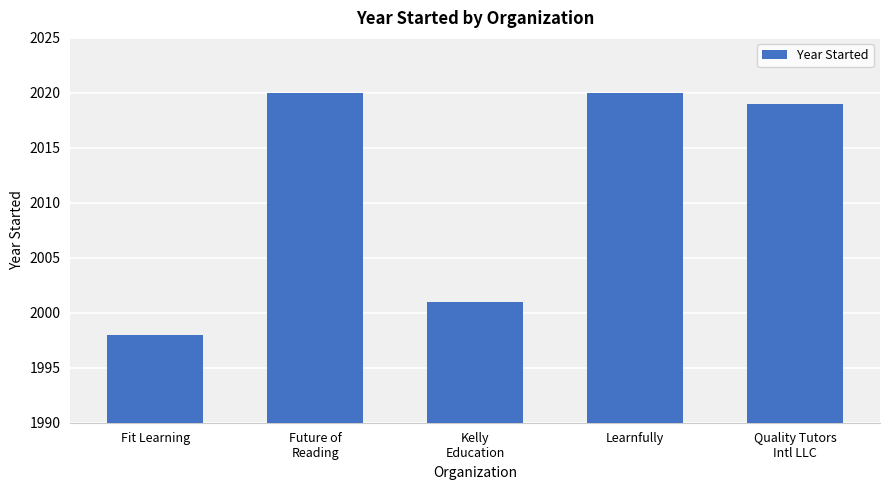

The value at Quality Tutors
Intl LLC is 2019. True or false?

True